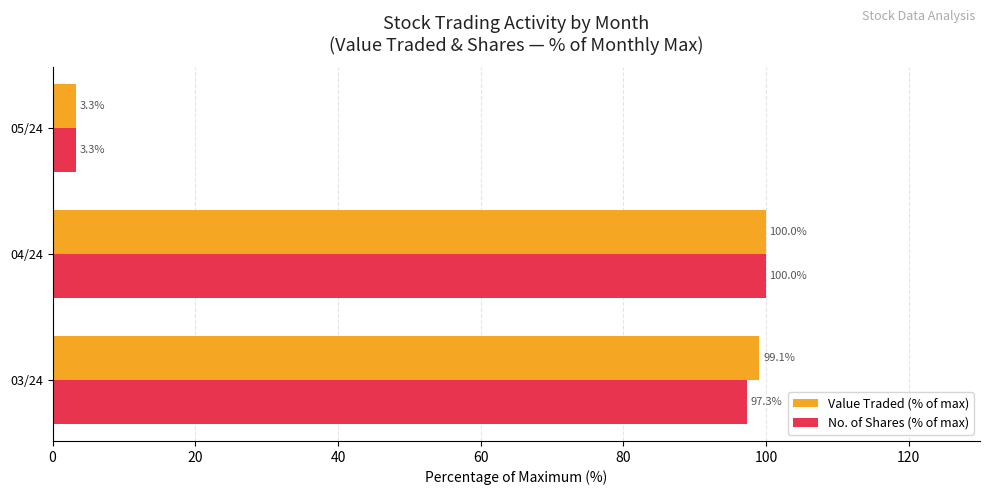

What is the difference between the maximum and minimum values in the No. of Shares (% of max) series?

96.7